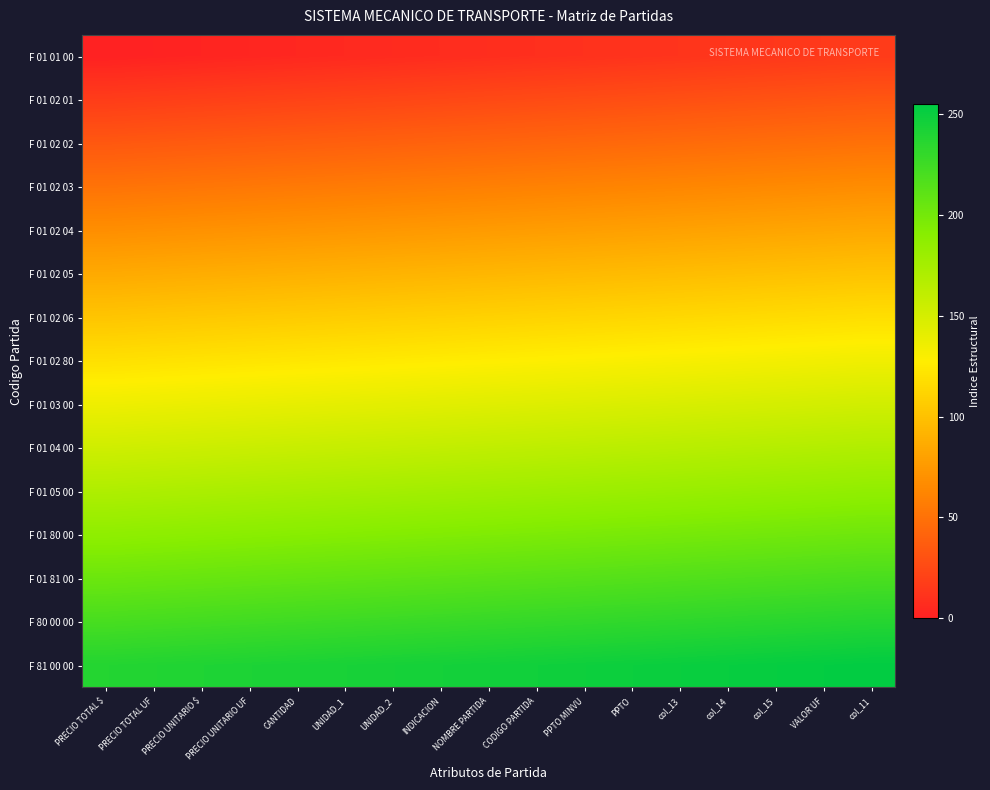

Reading right to left, what are all the values shown in this chart?

F 01 01 00: col_11=16	VALOR UF=15	col_15=14	col_14=13	col_13=12	PPTO=11	PPTO MINVU=10	CODIGO PARTIDA=9	NOMBRE PARTIDA=8	INDICACION=7	UNIDAD_2=6	UNIDAD_1=5	CANTIDAD=4	PRECIO UNITARIO UF=3	PRECIO UNITARIO $=2	PRECIO TOTAL UF=1	PRECIO TOTAL $=0
F 01 02 01: col_11=33	VALOR UF=32	col_15=31	col_14=30	col_13=29	PPTO=28	PPTO MINVU=27	CODIGO PARTIDA=26	NOMBRE PARTIDA=25	INDICACION=24	UNIDAD_2=23	UNIDAD_1=22	CANTIDAD=21	PRECIO UNITARIO UF=20	PRECIO UNITARIO $=19	PRECIO TOTAL UF=18	PRECIO TOTAL $=17
F 01 02 02: col_11=50	VALOR UF=49	col_15=48	col_14=47	col_13=46	PPTO=45	PPTO MINVU=44	CODIGO PARTIDA=43	NOMBRE PARTIDA=42	INDICACION=41	UNIDAD_2=40	UNIDAD_1=39	CANTIDAD=38	PRECIO UNITARIO UF=37	PRECIO UNITARIO $=36	PRECIO TOTAL UF=35	PRECIO TOTAL $=34
F 01 02 03: col_11=67	VALOR UF=66	col_15=65	col_14=64	col_13=63	PPTO=62	PPTO MINVU=61	CODIGO PARTIDA=60	NOMBRE PARTIDA=59	INDICACION=58	UNIDAD_2=57	UNIDAD_1=56	CANTIDAD=55	PRECIO UNITARIO UF=54	PRECIO UNITARIO $=53	PRECIO TOTAL UF=52	PRECIO TOTAL $=51
F 01 02 04: col_11=84	VALOR UF=83	col_15=82	col_14=81	col_13=80	PPTO=79	PPTO MINVU=78	CODIGO PARTIDA=77	NOMBRE PARTIDA=76	INDICACION=75	UNIDAD_2=74	UNIDAD_1=73	CANTIDAD=72	PRECIO UNITARIO UF=71	PRECIO UNITARIO $=70	PRECIO TOTAL UF=69	PRECIO TOTAL $=68
F 01 02 05: col_11=101	VALOR UF=100	col_15=99	col_14=98	col_13=97	PPTO=96	PPTO MINVU=95	CODIGO PARTIDA=94	NOMBRE PARTIDA=93	INDICACION=92	UNIDAD_2=91	UNIDAD_1=90	CANTIDAD=89	PRECIO UNITARIO UF=88	PRECIO UNITARIO $=87	PRECIO TOTAL UF=86	PRECIO TOTAL $=85
F 01 02 06: col_11=118	VALOR UF=117	col_15=116	col_14=115	col_13=114	PPTO=113	PPTO MINVU=112	CODIGO PARTIDA=111	NOMBRE PARTIDA=110	INDICACION=109	UNIDAD_2=108	UNIDAD_1=107	CANTIDAD=106	PRECIO UNITARIO UF=105	PRECIO UNITARIO $=104	PRECIO TOTAL UF=103	PRECIO TOTAL $=102
F 01 02 80: col_11=135	VALOR UF=134	col_15=133	col_14=132	col_13=131	PPTO=130	PPTO MINVU=129	CODIGO PARTIDA=128	NOMBRE PARTIDA=127	INDICACION=126	UNIDAD_2=125	UNIDAD_1=124	CANTIDAD=123	PRECIO UNITARIO UF=122	PRECIO UNITARIO $=121	PRECIO TOTAL UF=120	PRECIO TOTAL $=119
F 01 03 00: col_11=152	VALOR UF=151	col_15=150	col_14=149	col_13=148	PPTO=147	PPTO MINVU=146	CODIGO PARTIDA=145	NOMBRE PARTIDA=144	INDICACION=143	UNIDAD_2=142	UNIDAD_1=141	CANTIDAD=140	PRECIO UNITARIO UF=139	PRECIO UNITARIO $=138	PRECIO TOTAL UF=137	PRECIO TOTAL $=136
F 01 04 00: col_11=169	VALOR UF=168	col_15=167	col_14=166	col_13=165	PPTO=164	PPTO MINVU=163	CODIGO PARTIDA=162	NOMBRE PARTIDA=161	INDICACION=160	UNIDAD_2=159	UNIDAD_1=158	CANTIDAD=157	PRECIO UNITARIO UF=156	PRECIO UNITARIO $=155	PRECIO TOTAL UF=154	PRECIO TOTAL $=153
F 01 05 00: col_11=186	VALOR UF=185	col_15=184	col_14=183	col_13=182	PPTO=181	PPTO MINVU=180	CODIGO PARTIDA=179	NOMBRE PARTIDA=178	INDICACION=177	UNIDAD_2=176	UNIDAD_1=175	CANTIDAD=174	PRECIO UNITARIO UF=173	PRECIO UNITARIO $=172	PRECIO TOTAL UF=171	PRECIO TOTAL $=170
F 01 80 00: col_11=203	VALOR UF=202	col_15=201	col_14=200	col_13=199	PPTO=198	PPTO MINVU=197	CODIGO PARTIDA=196	NOMBRE PARTIDA=195	INDICACION=194	UNIDAD_2=193	UNIDAD_1=192	CANTIDAD=191	PRECIO UNITARIO UF=190	PRECIO UNITARIO $=189	PRECIO TOTAL UF=188	PRECIO TOTAL $=187
F 01 81 00: col_11=220	VALOR UF=219	col_15=218	col_14=217	col_13=216	PPTO=215	PPTO MINVU=214	CODIGO PARTIDA=213	NOMBRE PARTIDA=212	INDICACION=211	UNIDAD_2=210	UNIDAD_1=209	CANTIDAD=208	PRECIO UNITARIO UF=207	PRECIO UNITARIO $=206	PRECIO TOTAL UF=205	PRECIO TOTAL $=204
F 80 00 00: col_11=237	VALOR UF=236	col_15=235	col_14=234	col_13=233	PPTO=232	PPTO MINVU=231	CODIGO PARTIDA=230	NOMBRE PARTIDA=229	INDICACION=228	UNIDAD_2=227	UNIDAD_1=226	CANTIDAD=225	PRECIO UNITARIO UF=224	PRECIO UNITARIO $=223	PRECIO TOTAL UF=222	PRECIO TOTAL $=221
F 81 00 00: col_11=254	VALOR UF=253	col_15=252	col_14=251	col_13=250	PPTO=249	PPTO MINVU=248	CODIGO PARTIDA=247	NOMBRE PARTIDA=246	INDICACION=245	UNIDAD_2=244	UNIDAD_1=243	CANTIDAD=242	PRECIO UNITARIO UF=241	PRECIO UNITARIO $=240	PRECIO TOTAL UF=239	PRECIO TOTAL $=238